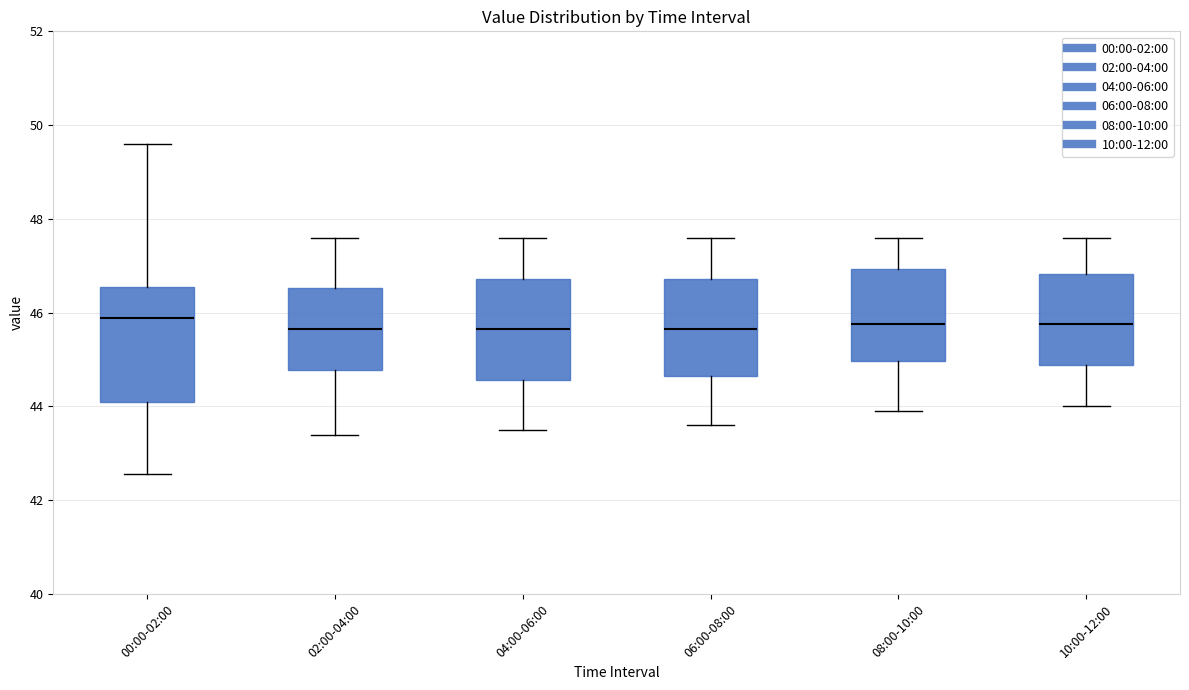

Reading left to right, transcribe this box plot: for each box, give where its median line is, the range the box spans, and where its two whiskers end, as read against the y-axis. The values are not printed on the chart, so give them approximately, as read against the axis.

00:00-02:00: median 45.8, box 44.2 to 46.6, whiskers 42.6 to 49.6
02:00-04:00: median 45.6, box 44.8 to 46.6, whiskers 43.4 to 47.6
04:00-06:00: median 45.6, box 44.6 to 46.8, whiskers 43.6 to 47.6
06:00-08:00: median 45.6, box 44.6 to 46.8, whiskers 43.6 to 47.6
08:00-10:00: median 45.8, box 45.0 to 47.0, whiskers 44.0 to 47.6
10:00-12:00: median 45.8, box 44.8 to 46.8, whiskers 44.0 to 47.6